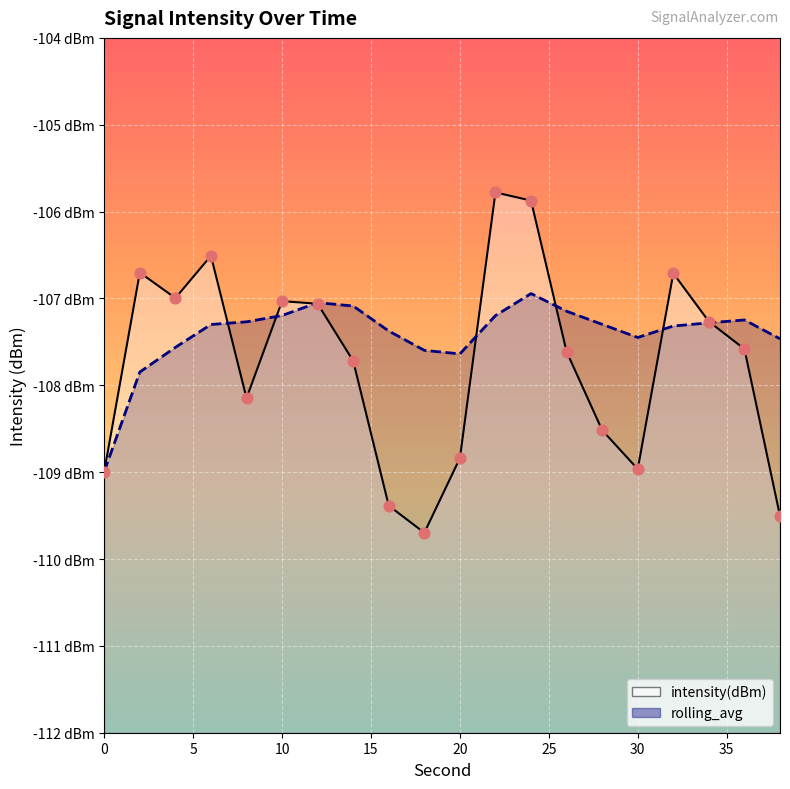

Which series has the largest Y range (max minus min)?

intensity(dBm)